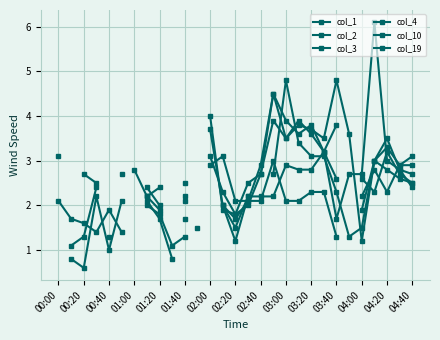

At how many categories does at least one series exceed 3?

13